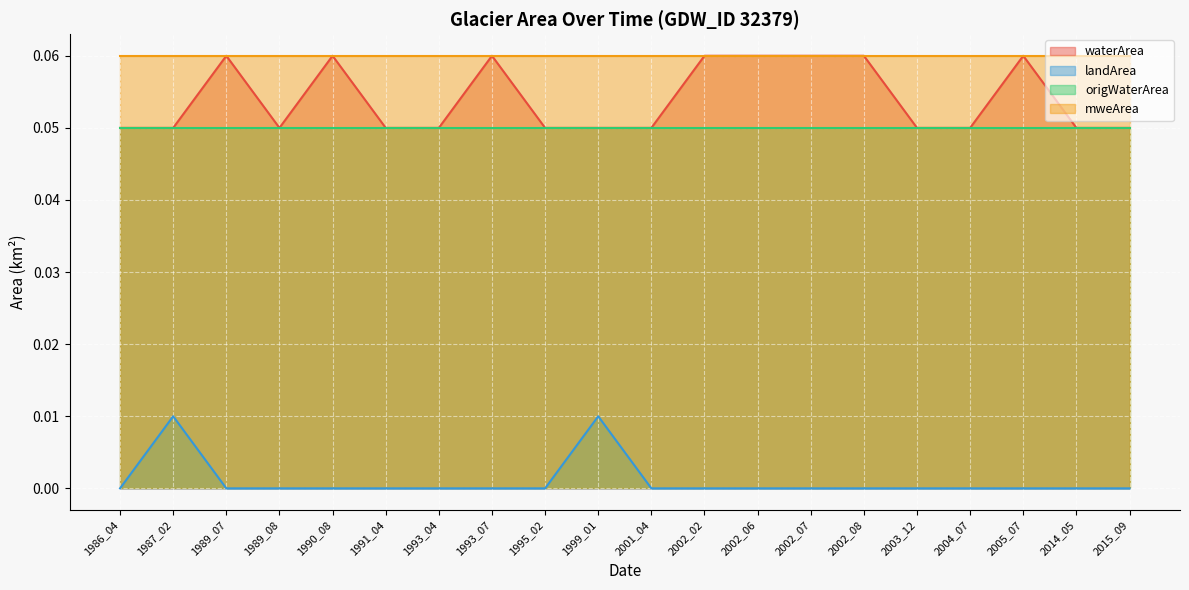

True or false: waterArea and landArea intersect in this chart.

False